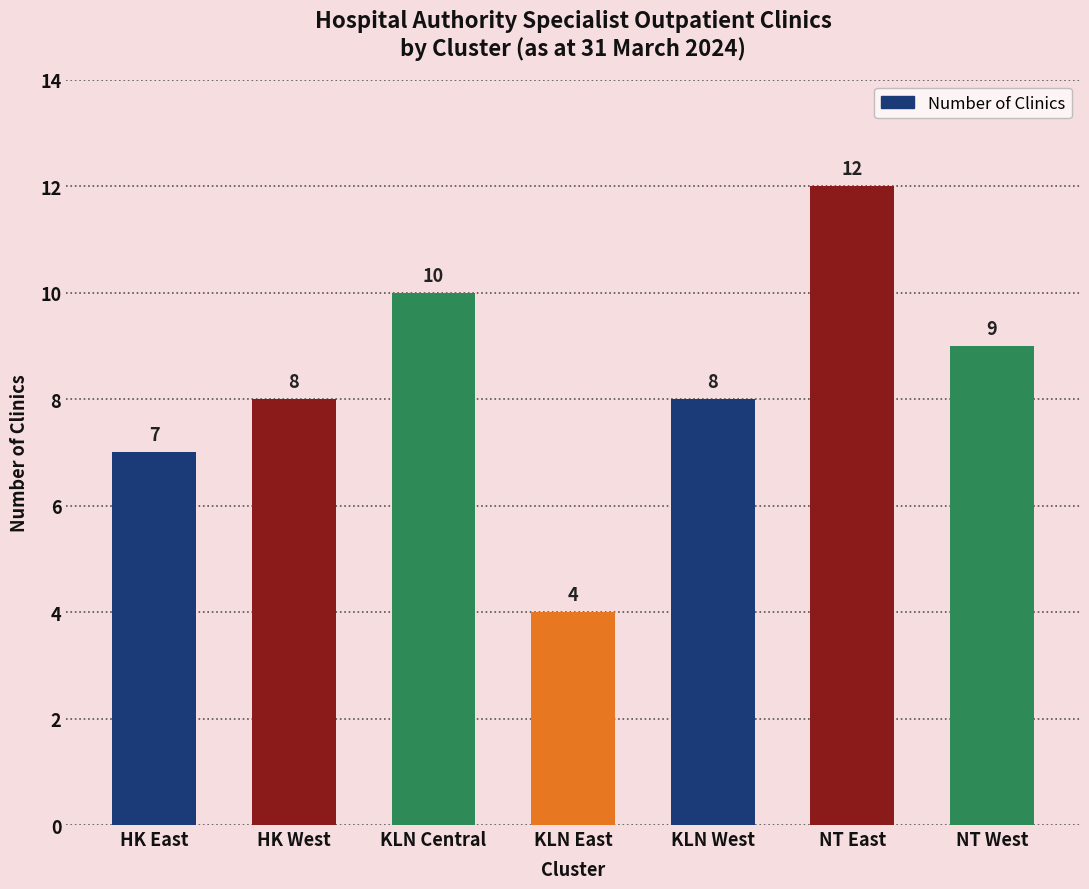

What is the label of the 7th bar from the left?

NT West